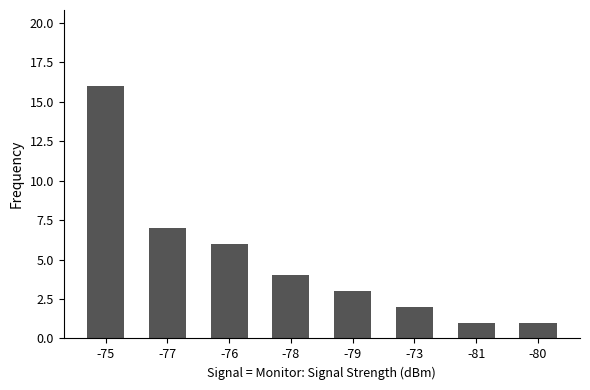

What is the greatest value displayed?

16